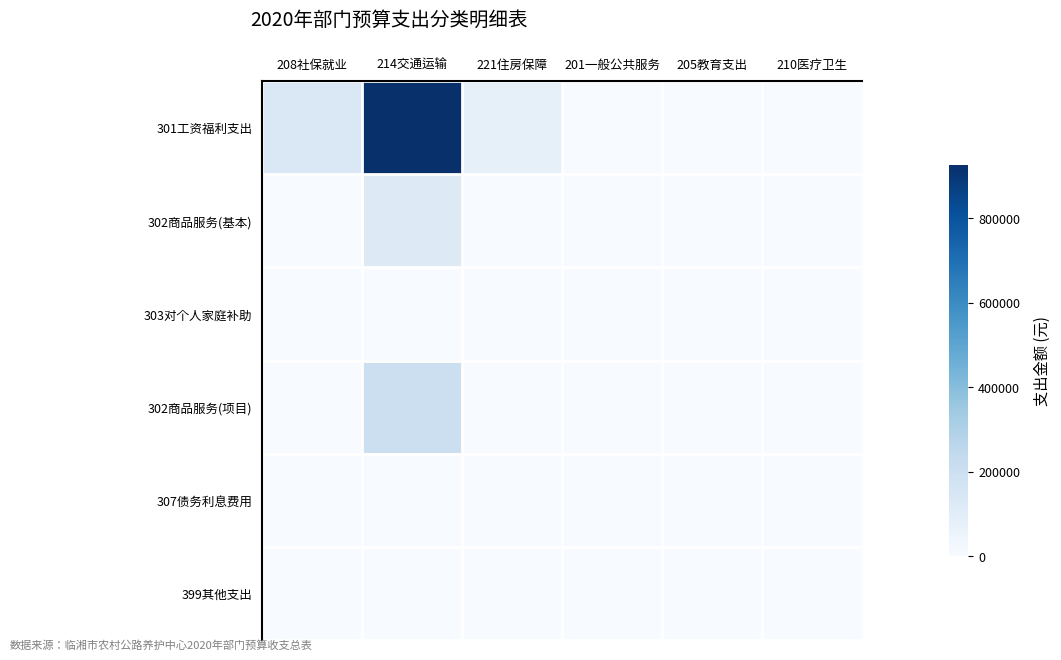

At how many categories does at least one series exceed 606151?

1